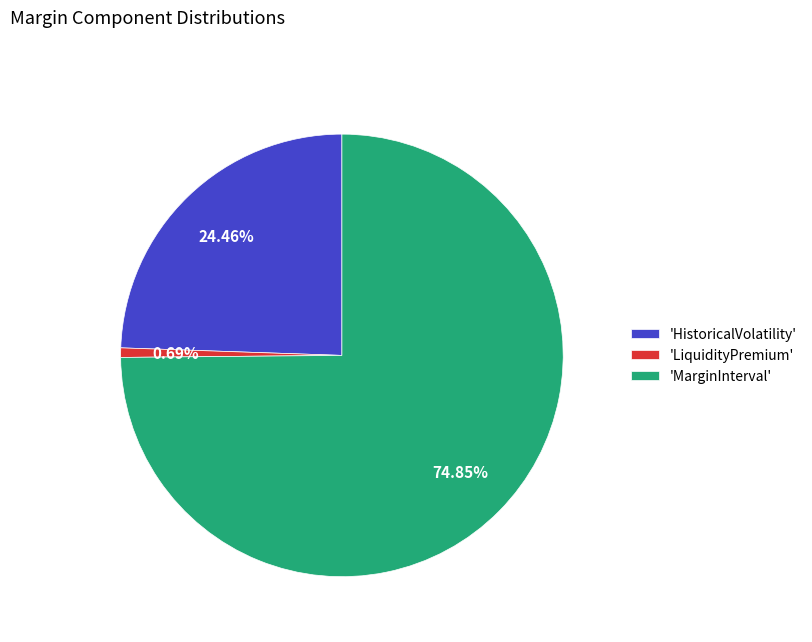

How many slices are in this pie chart?

3